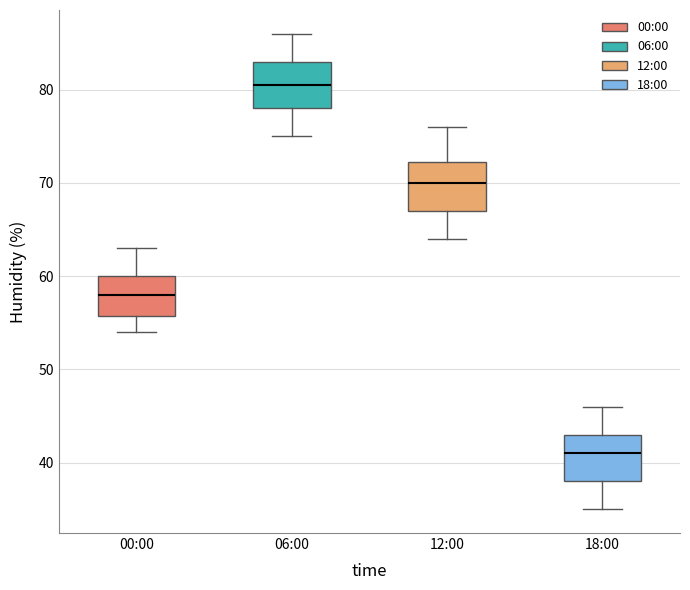

Which box has the lowest median line?

18:00